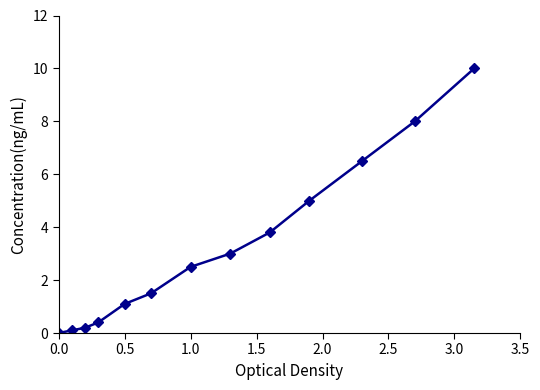

What is the average value?

3.2